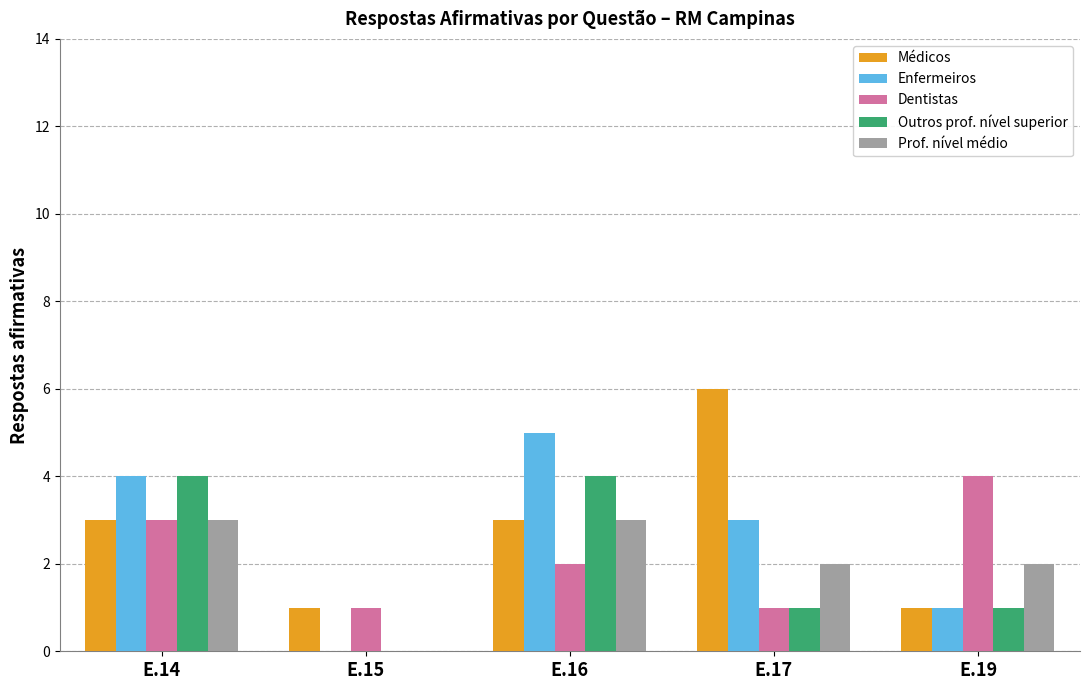

True or false: Prof. nível médio has a value of 5 at E.14.

False